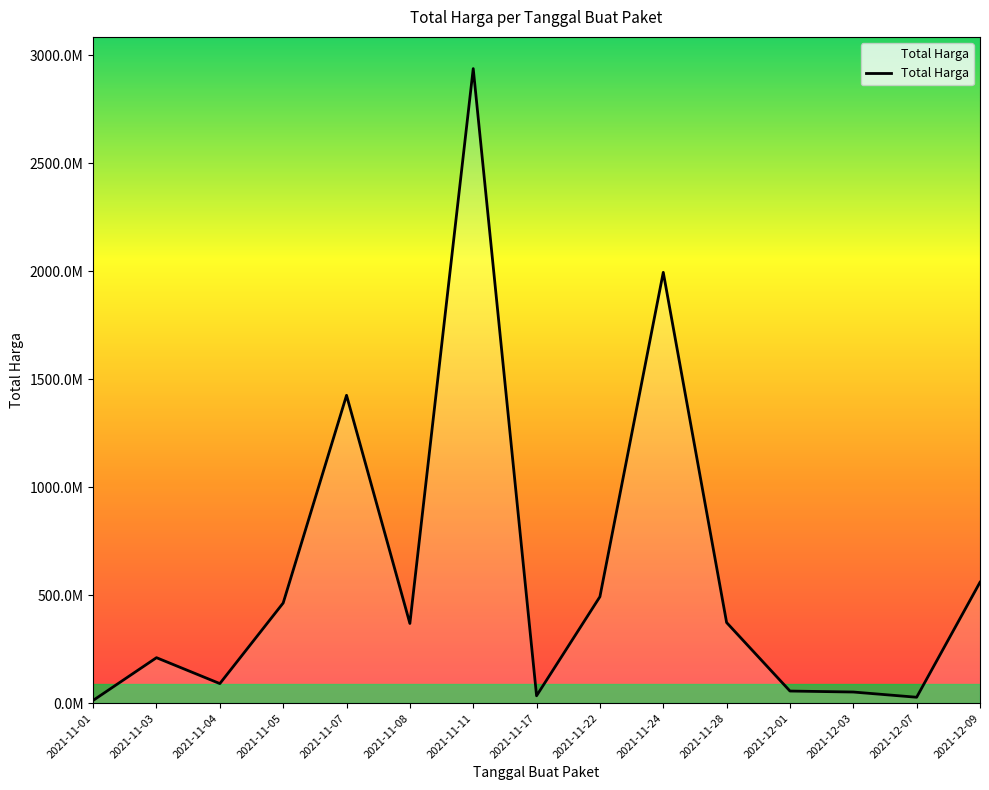

Reading left to right, transcribe all the data shown in this chart.

2021-11-01=12787500	2021-11-03=210651270	2021-11-04=90672075	2021-11-05=464002100	2021-11-07=1425867900	2021-11-08=369153000	2021-11-11=2938963240	2021-11-17=34292000	2021-11-22=493000000	2021-11-24=1995327200	2021-11-28=373404000	2021-12-01=56152800	2021-12-03=51601000	2021-12-07=27412000	2021-12-09=559971000